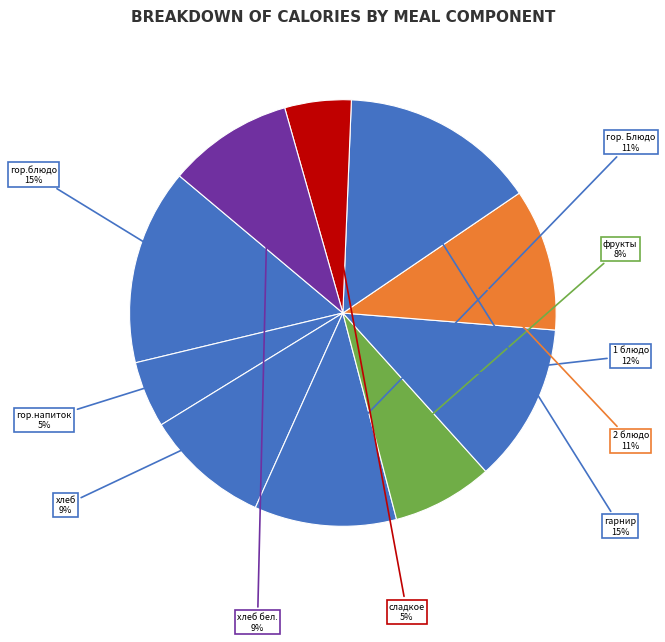

Is there a majority slice in this chart?

No